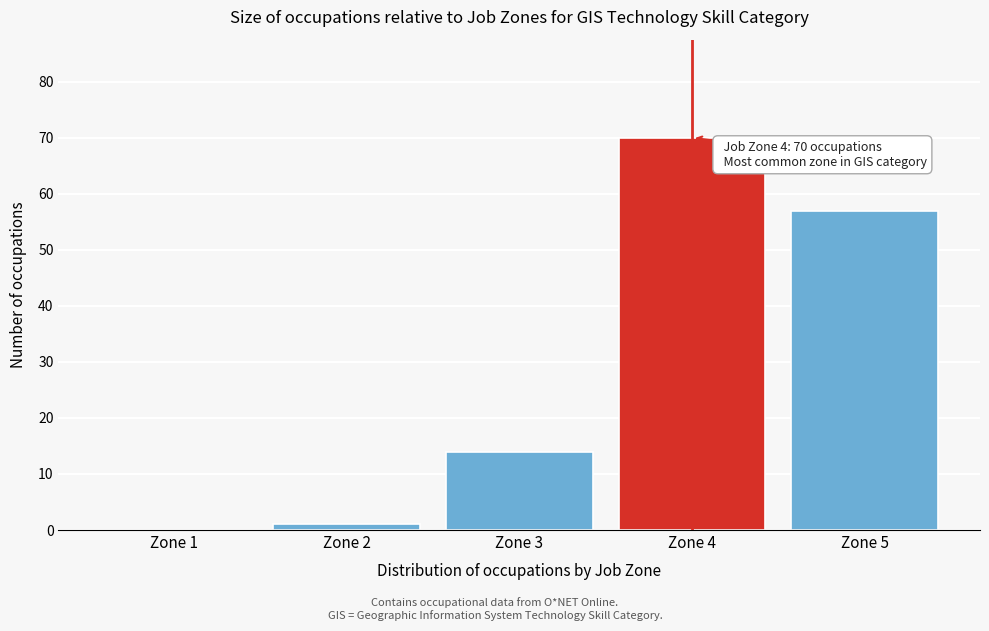

Reading left to right, what are all the values shown in this chart?

Zone 1=0	Zone 2=1	Zone 3=14	Zone 4=70	Zone 5=57